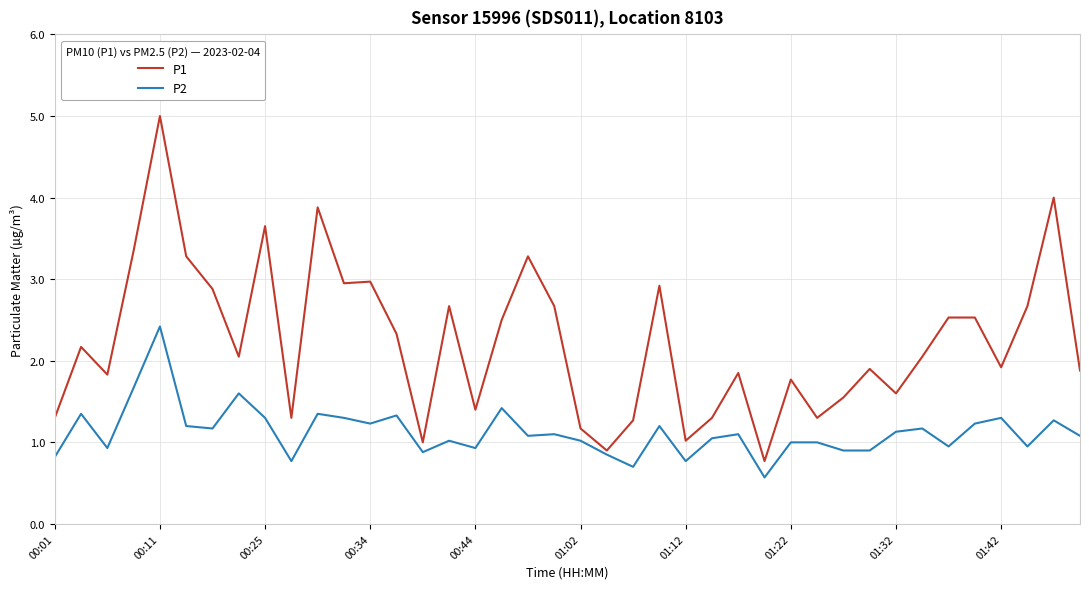

Which series has the largest range (max minus min)?

P1